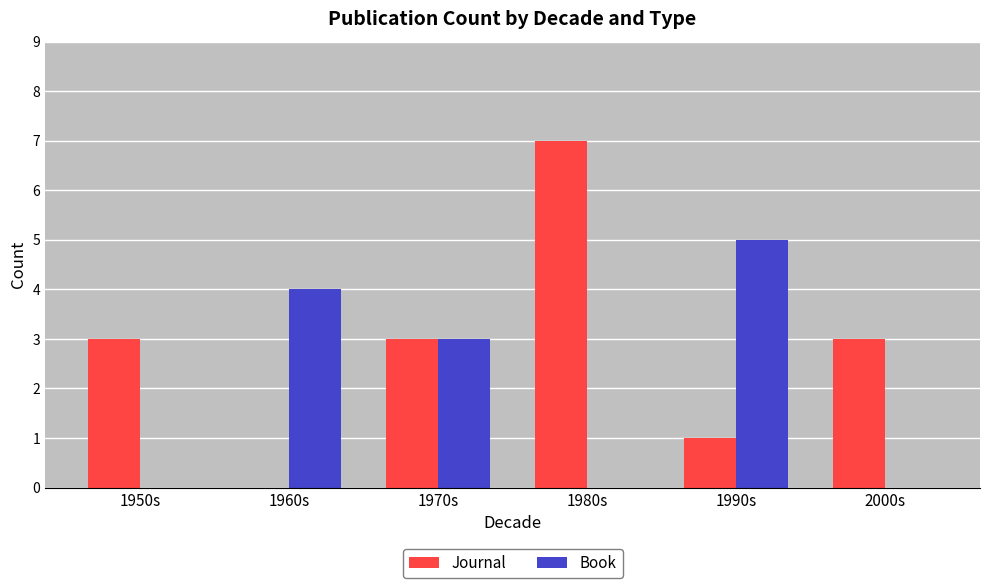

The Book series shows 3 at 1970s. True or false?

True